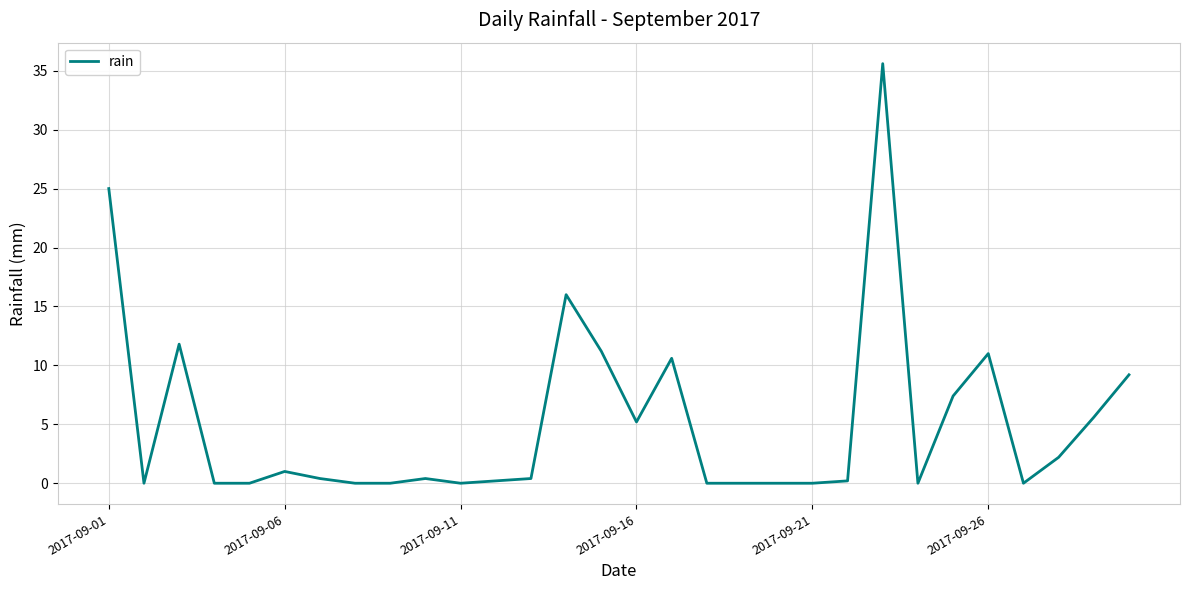

What is the difference between the maximum and minimum values?

35.6